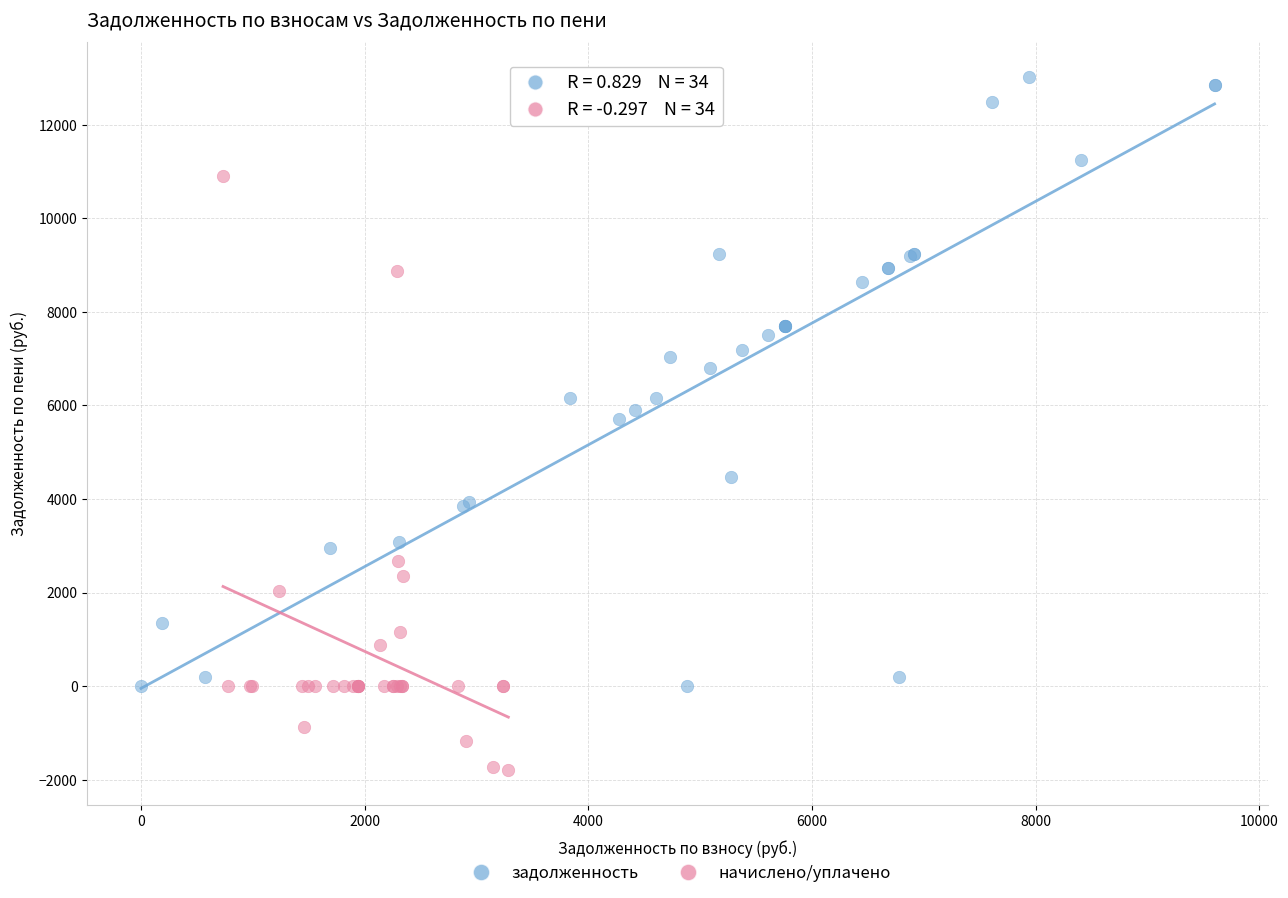

Which series contains the lowest Y value?

начислено/уплачено